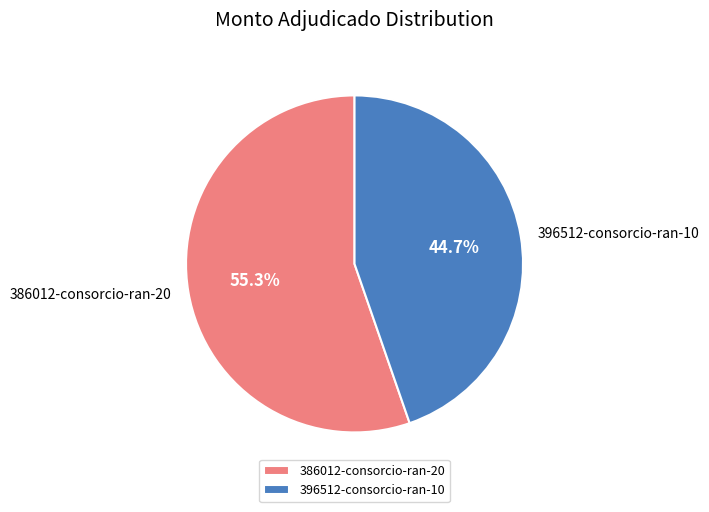

Do 386012-consorcio-ran-20 and 396512-consorcio-ran-10 together represent more than half of the pie?

Yes